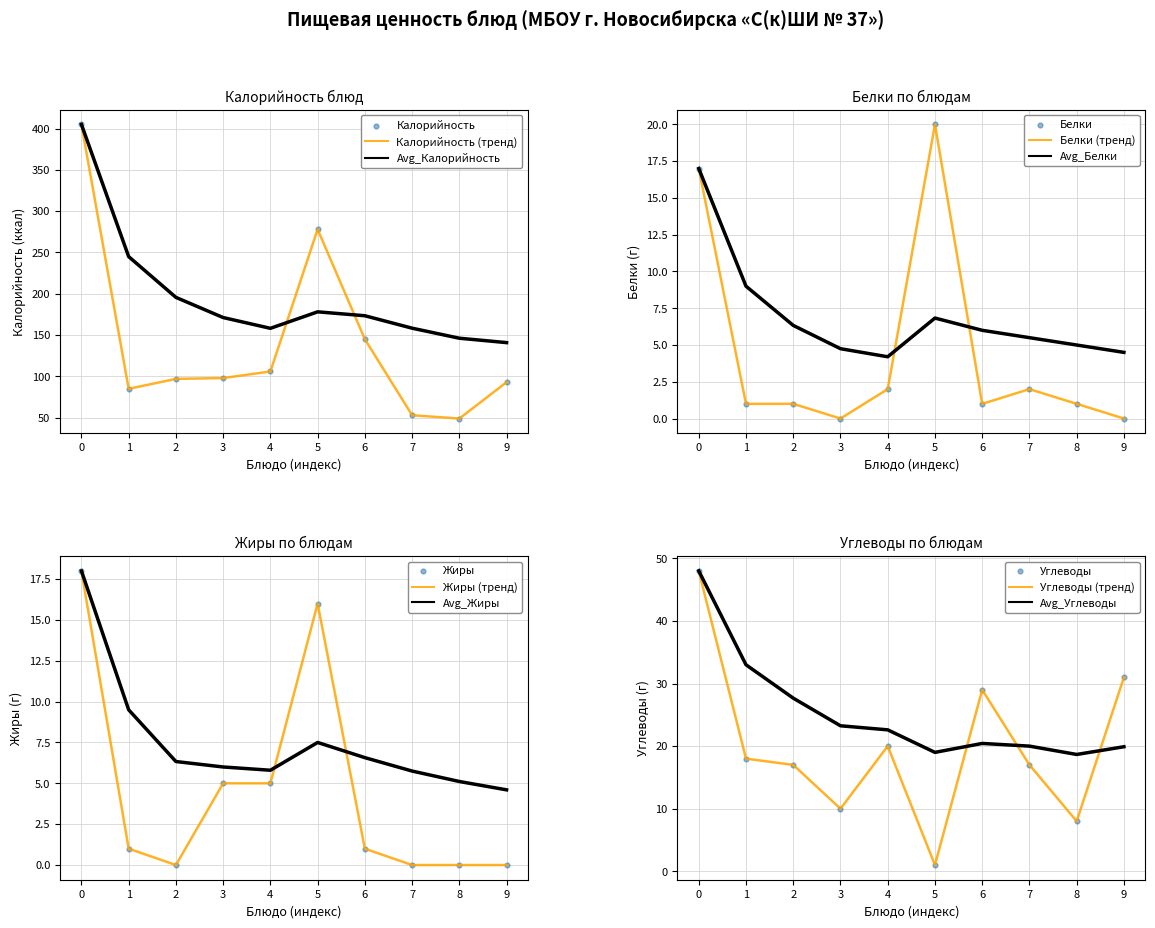

Is the value of Avg_Калорийность at 7 greater than the value of Калорийность (тренд) at 4?

Yes